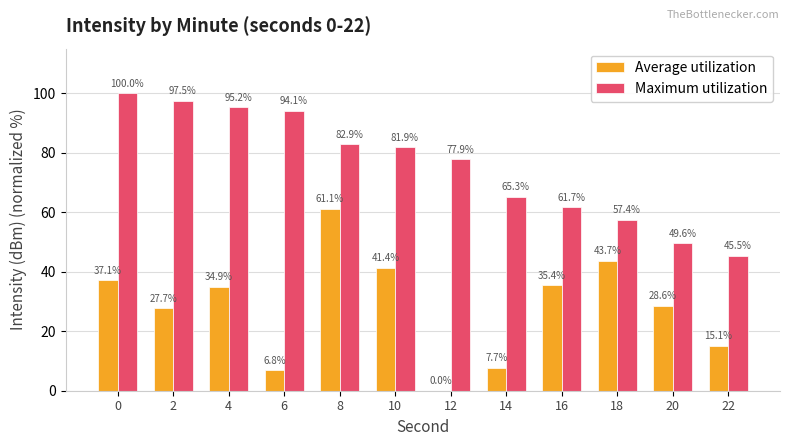

Reading right to left, list all the values displayed in this chart.

Average utilization: 22=15.1	20=28.6	18=43.7	16=35.4	14=7.7	12=0.0	10=41.4	8=61.1	6=6.8	4=34.9	2=27.7	0=37.1
Maximum utilization: 22=45.5	20=49.6	18=57.4	16=61.7	14=65.3	12=77.9	10=81.9	8=82.9	6=94.1	4=95.2	2=97.5	0=100.0